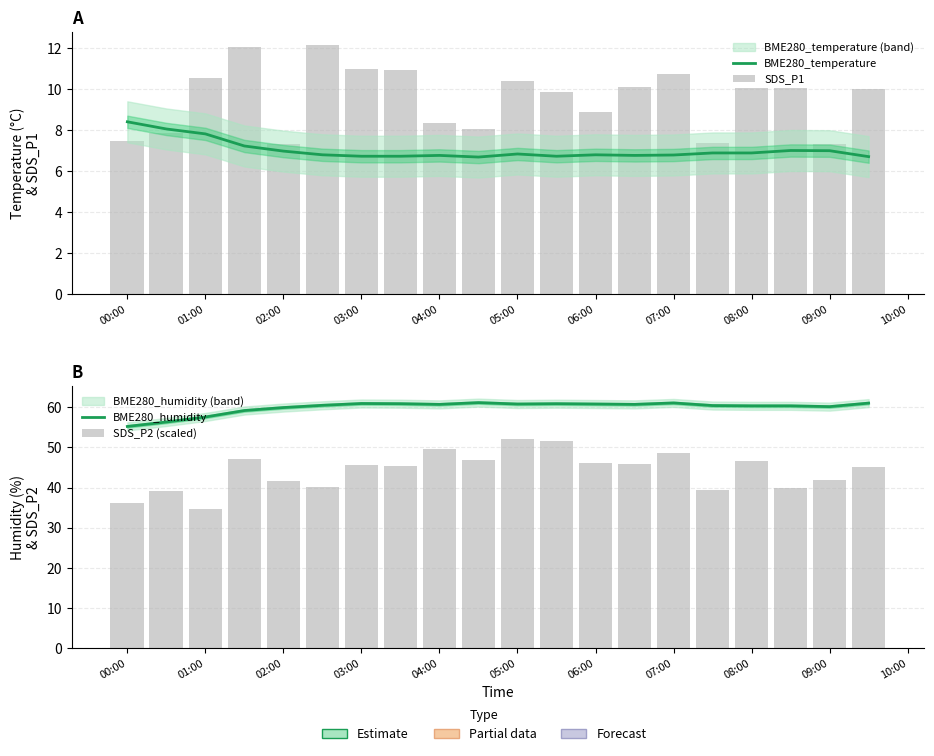

What is the average value of the SDS_P1 series?

9.5